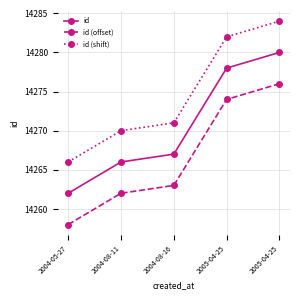

True or false: id (shift) has a value of 6483 at 2004-08-11.

False